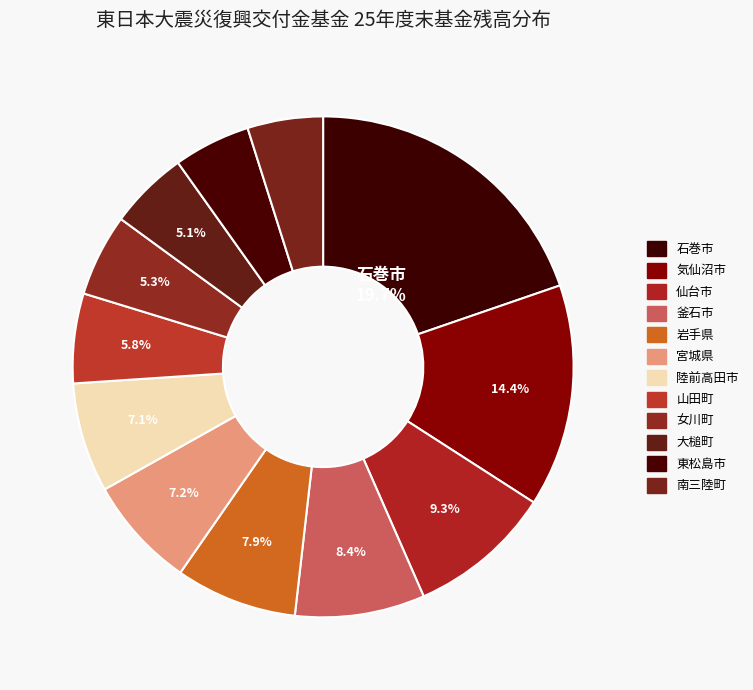

How many slices are in this pie chart?

12